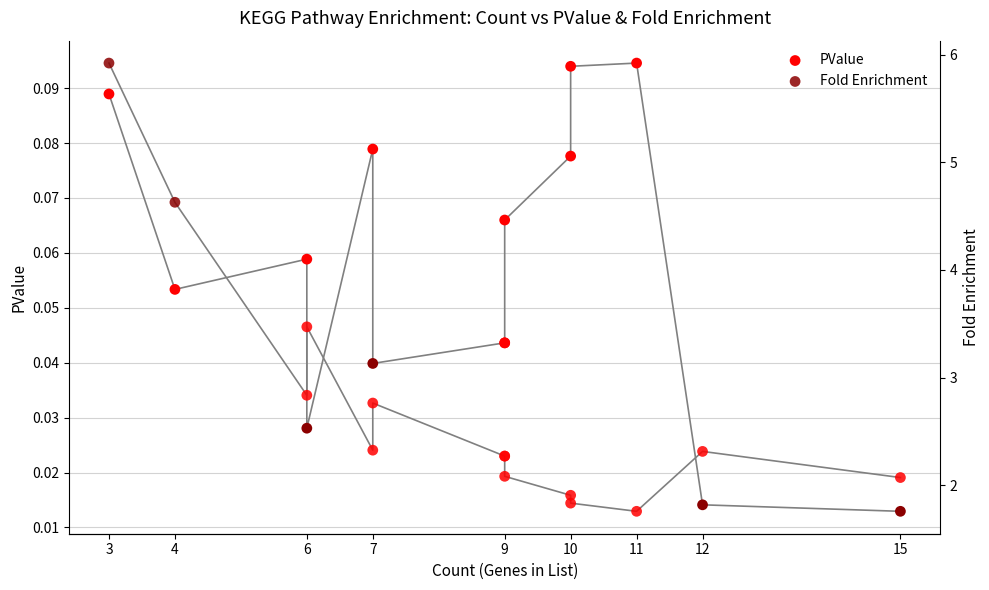

Which series has the widest spread of Y values?

Fold Enrichment